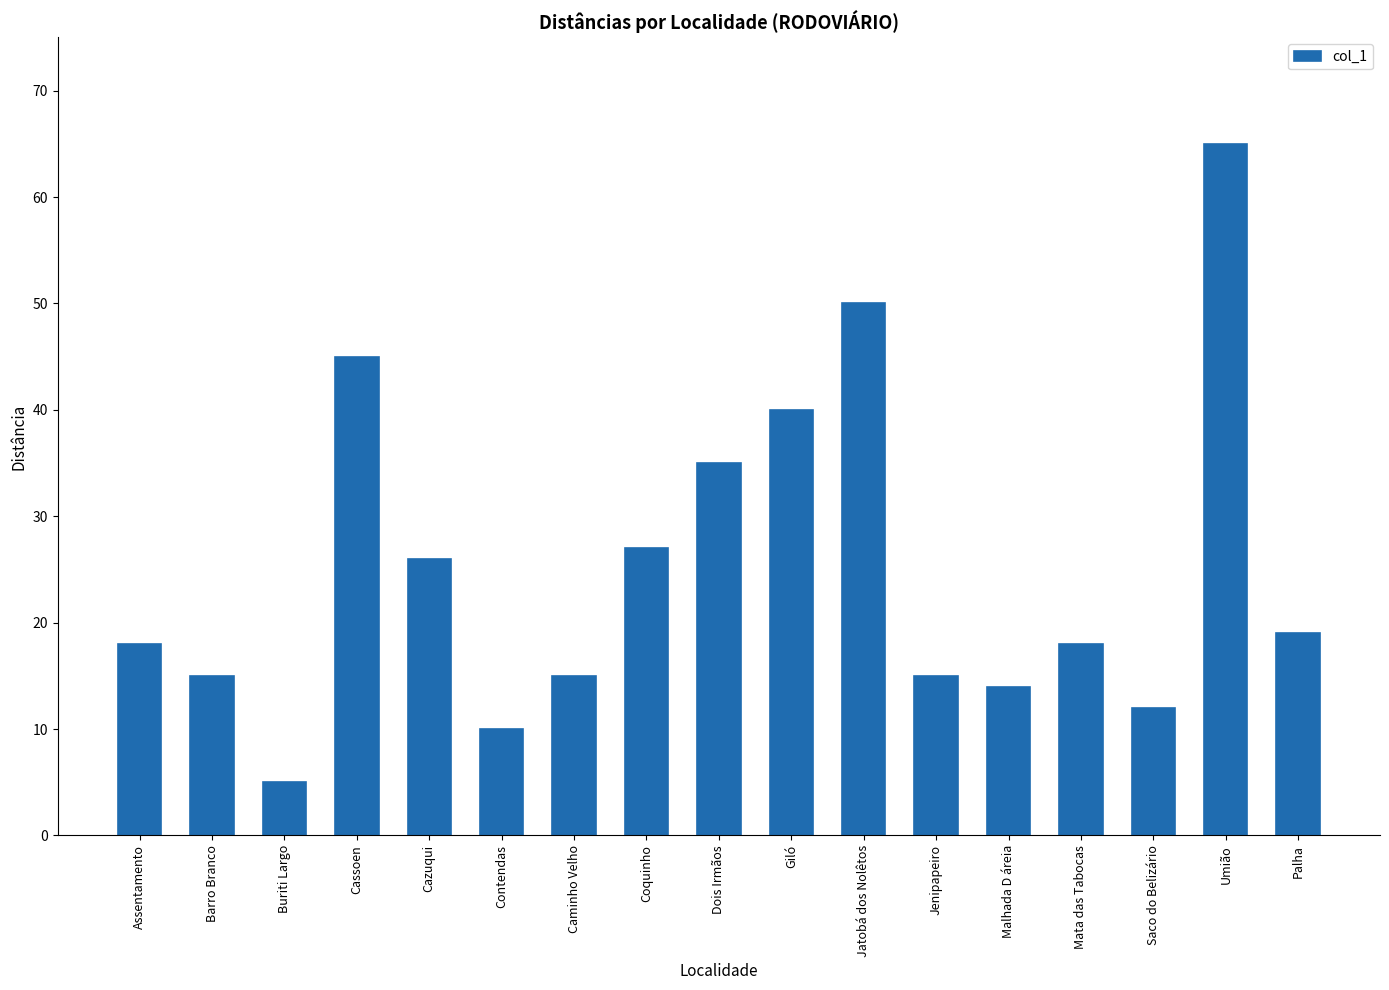

What position from the left is Cazuqui?

5